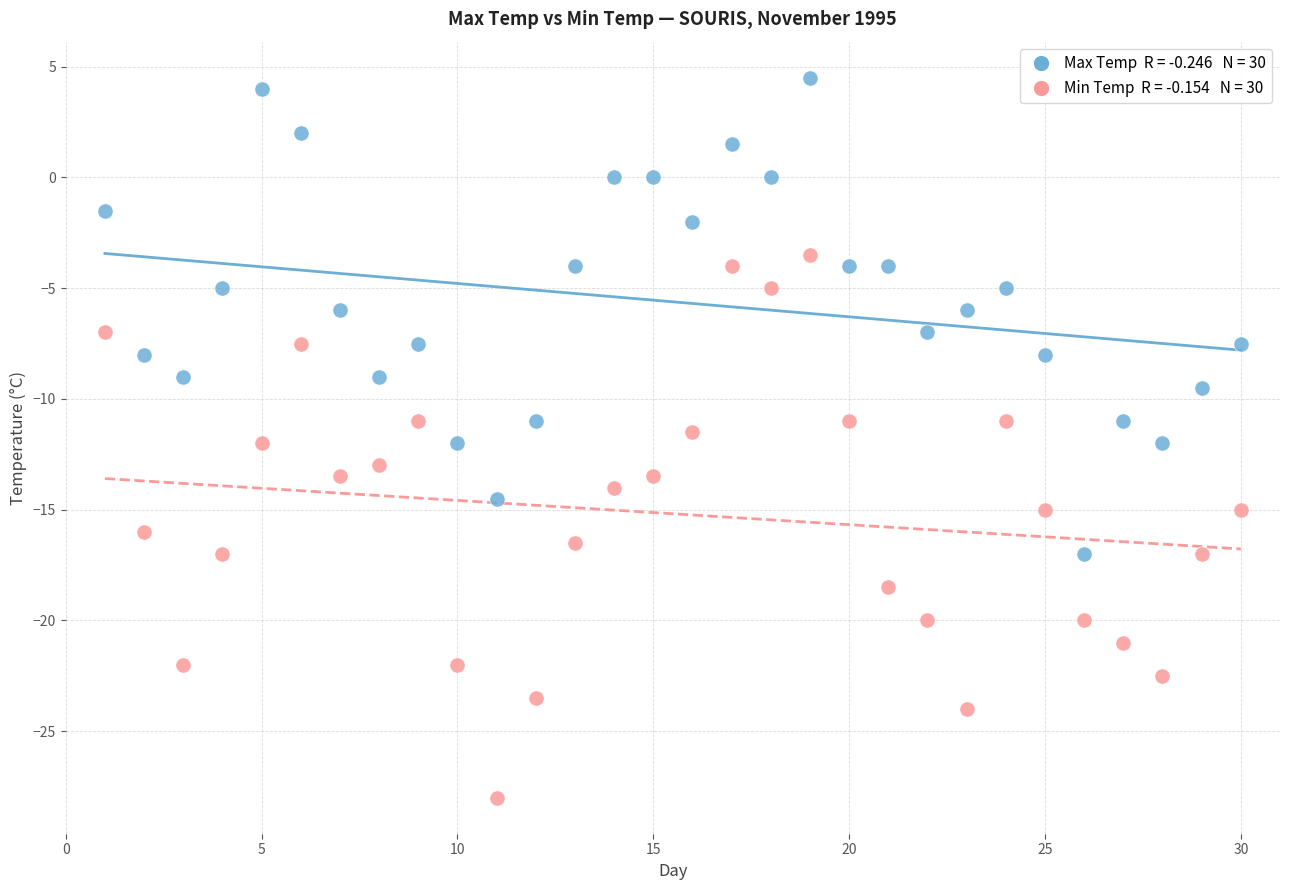

Across all data points, what is the range of Y values (max minus min)?

32.5